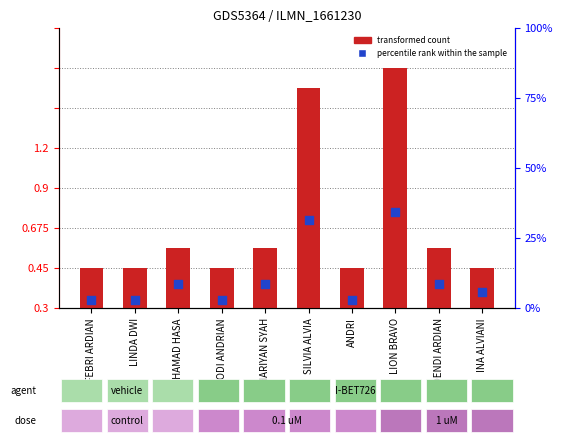

At which category is the sum across all series the highest?

LION BRAVO